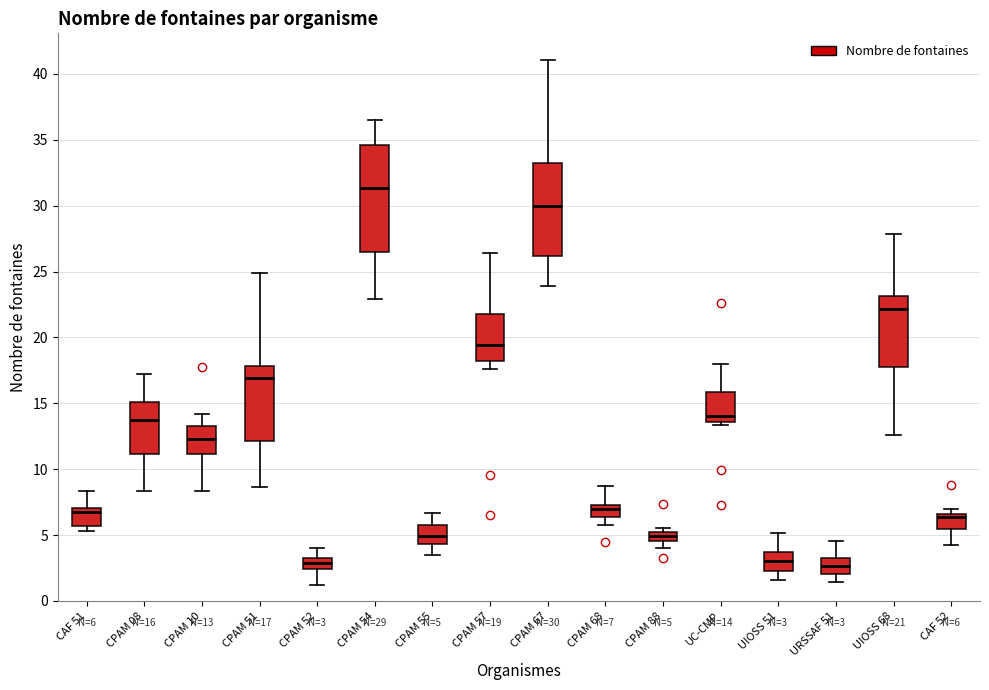

Which box is the tallest, from its lower edge to its upper edge?

CPAM 54